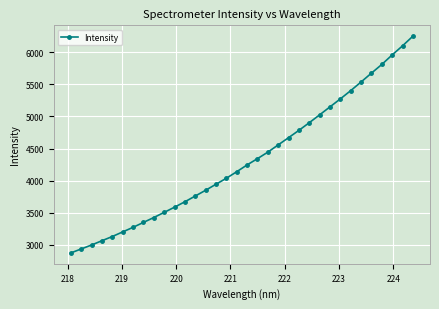

What is the difference between the maximum and second lowest values?

3313.3